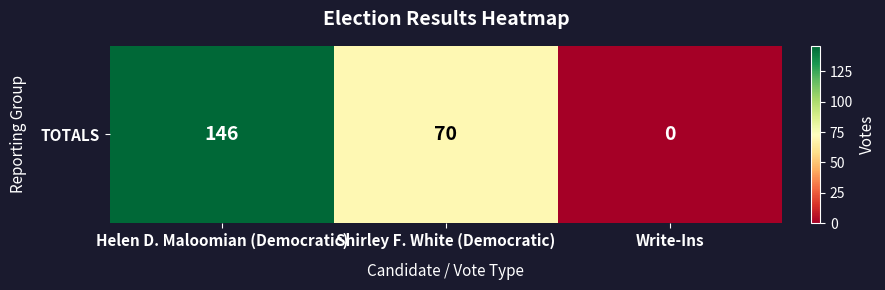

Is it true that the value at Write-Ins is 0?

True